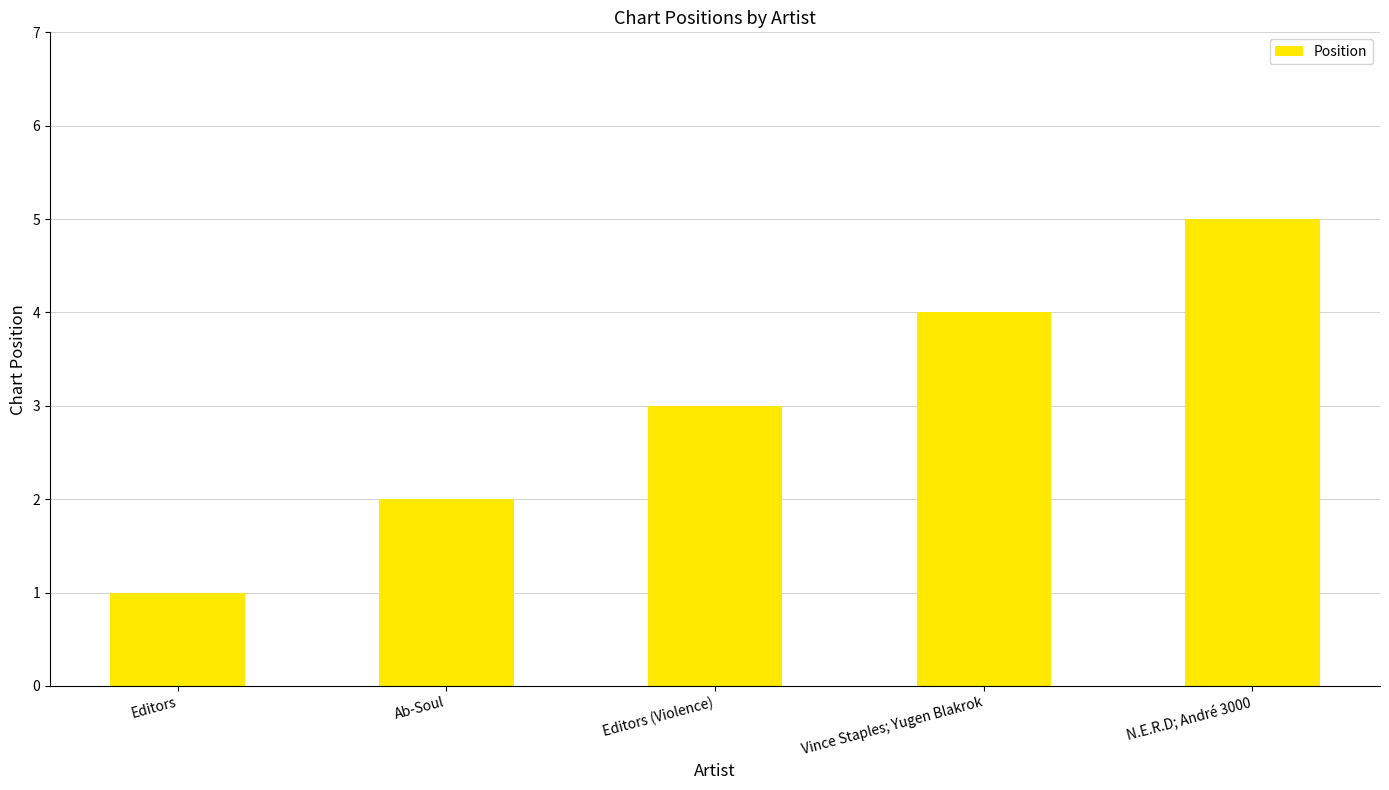

What is the average value?

3